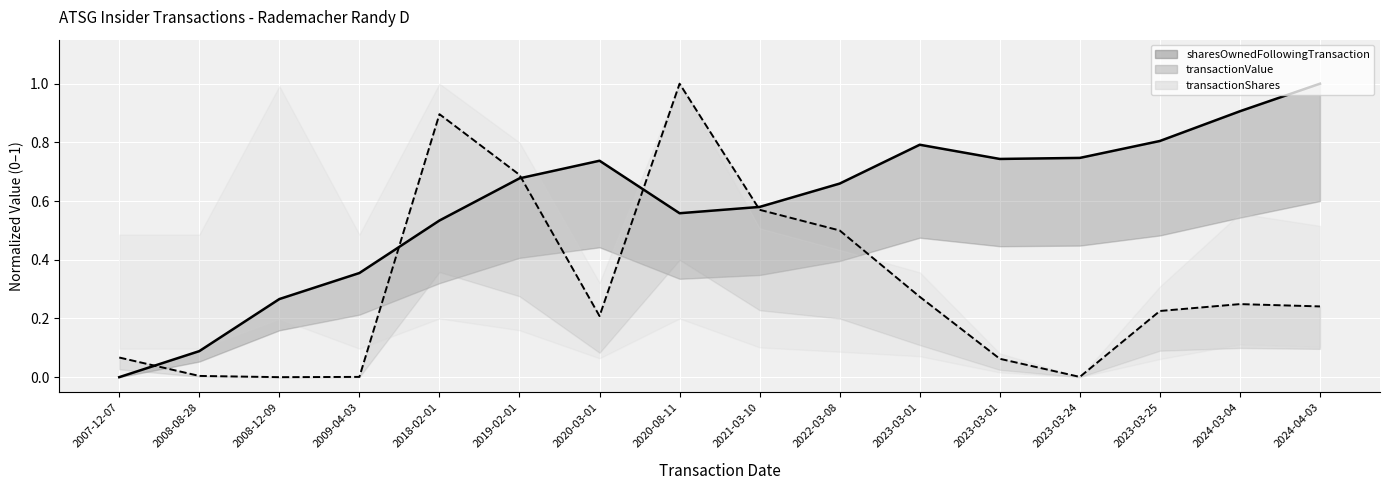

What is the value of the transactionValue point at the 15th from the left?

0.2